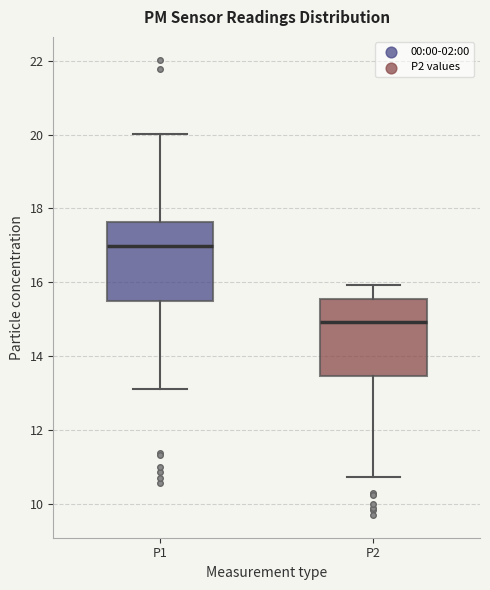

Where is the upper edge of the box for P1 on the y-axis? The values are not printed on the chart, so give them approximately, as read against the axis.

17.6